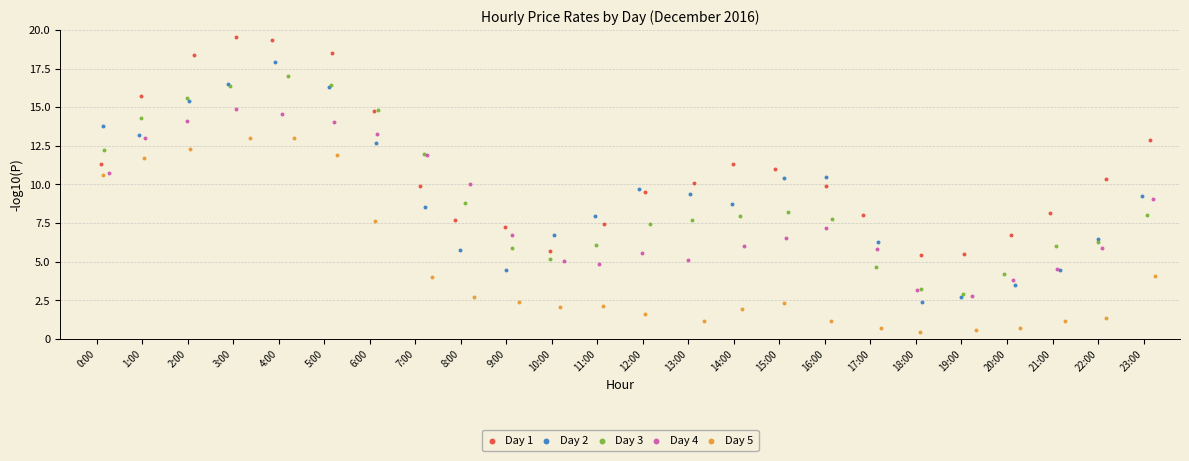

Which series reaches the minimum Y coordinate?

Day 5